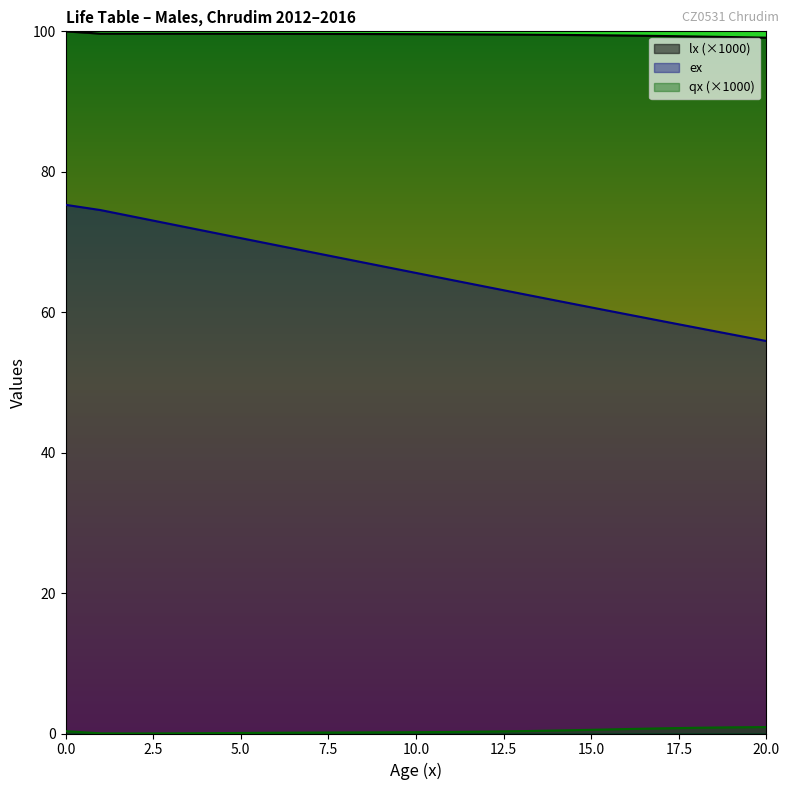

True or false: lx has a value of 159.1 at 17.

False